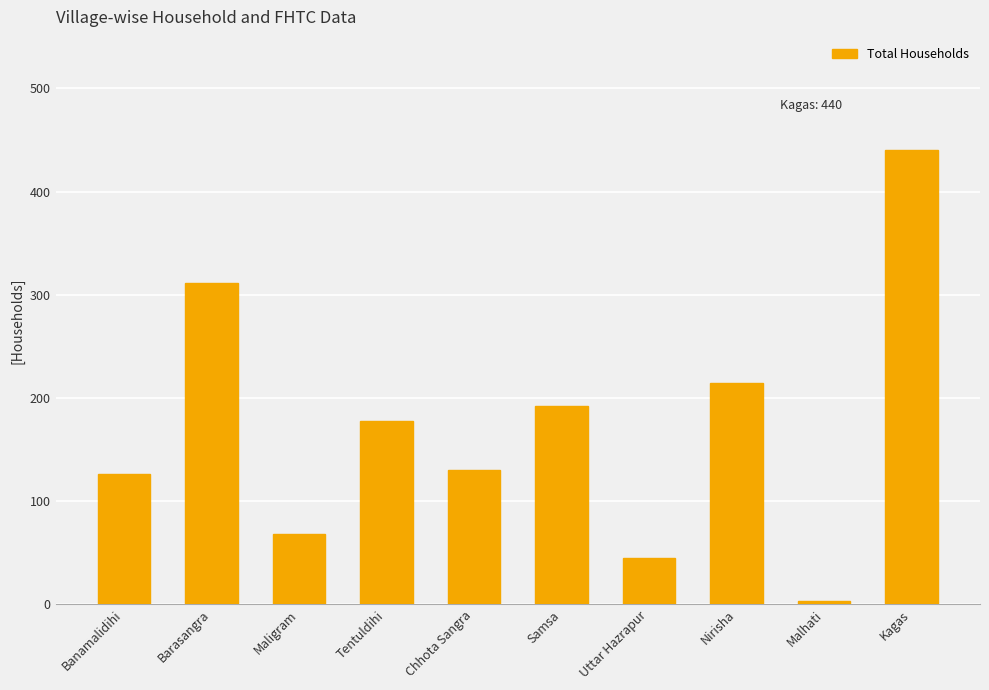

What is the difference between the values at Chhota Sangra and Banamalidihi?

4